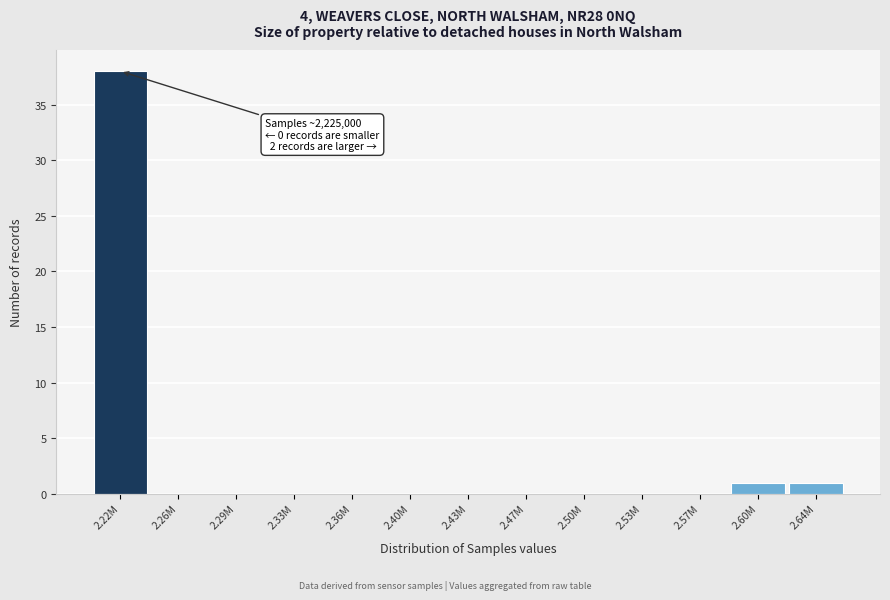

Reading left to right, list all the values displayed in this chart.

2.22M=38	2.26M=0	2.29M=0	2.33M=0	2.36M=0	2.40M=0	2.43M=0	2.47M=0	2.50M=0	2.53M=0	2.57M=0	2.60M=1	2.64M=1